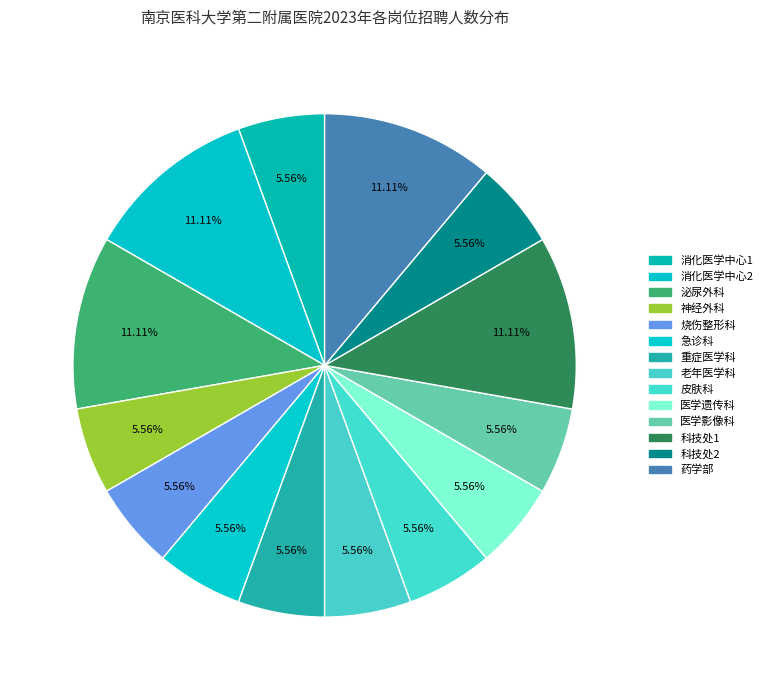

The 消化医学中心2 slice represents 11% of the pie. True or false?

True